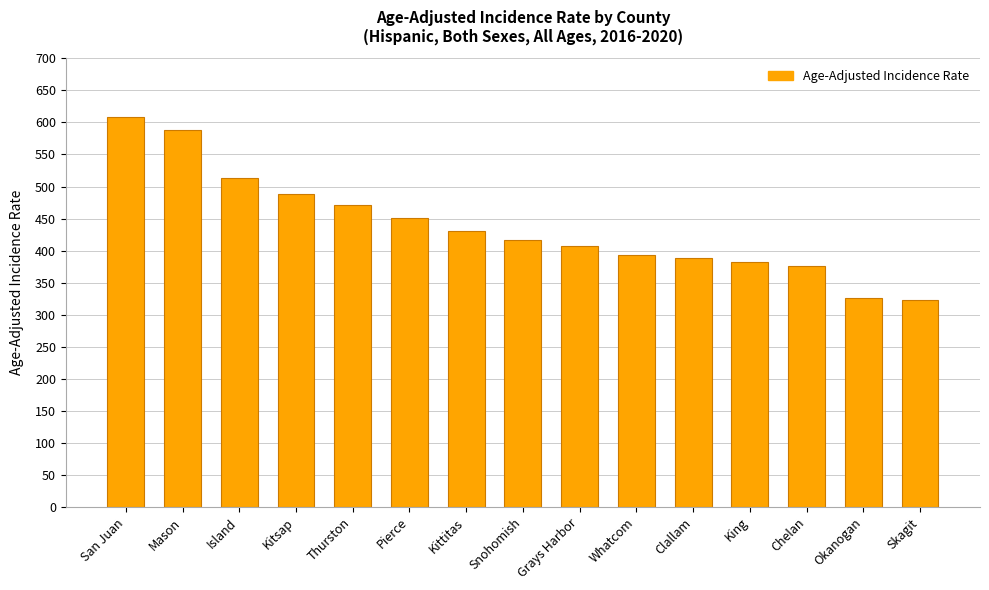

What is the value of the 15th bar from the left?

322.2